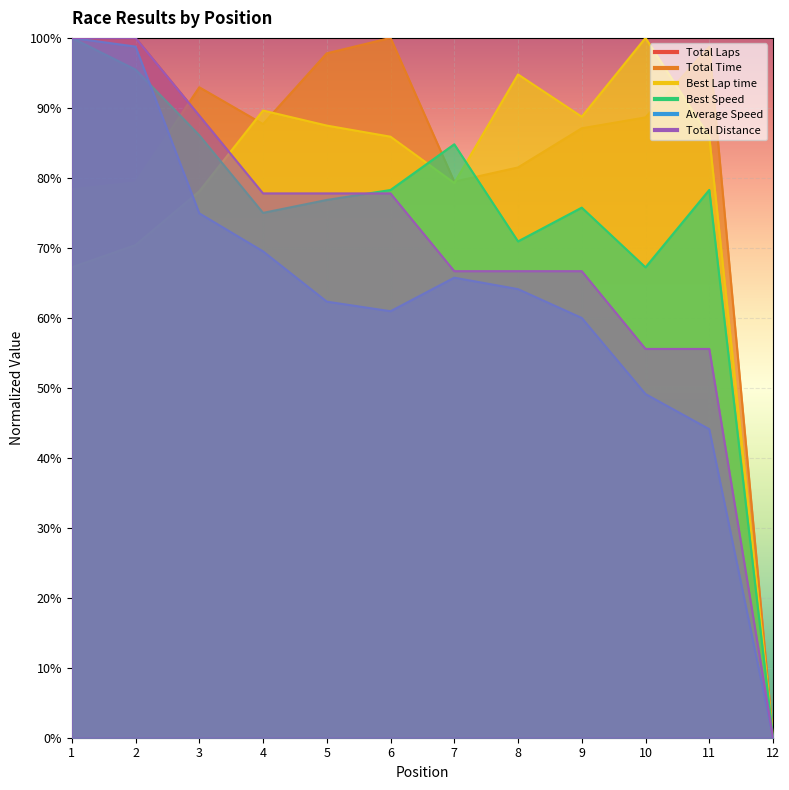

What is the value of the Average Speed point at the 4th from the left?

69.5